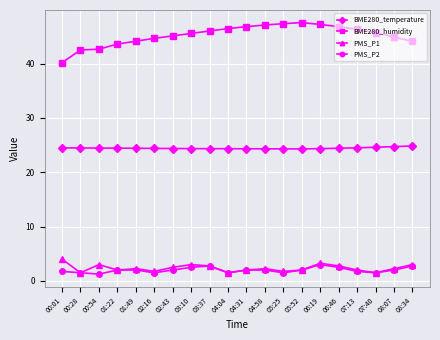

True or false: PMS_P1 has more than 0 points higher than both neighbors.

True